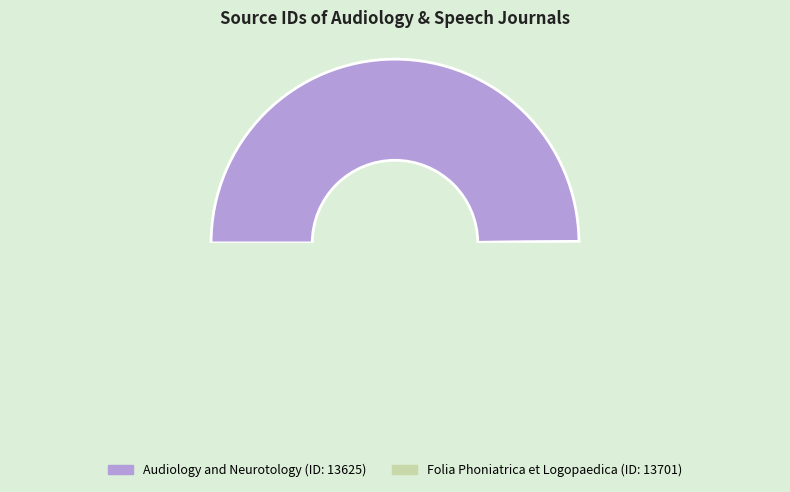

How many slices are in this pie chart?

2